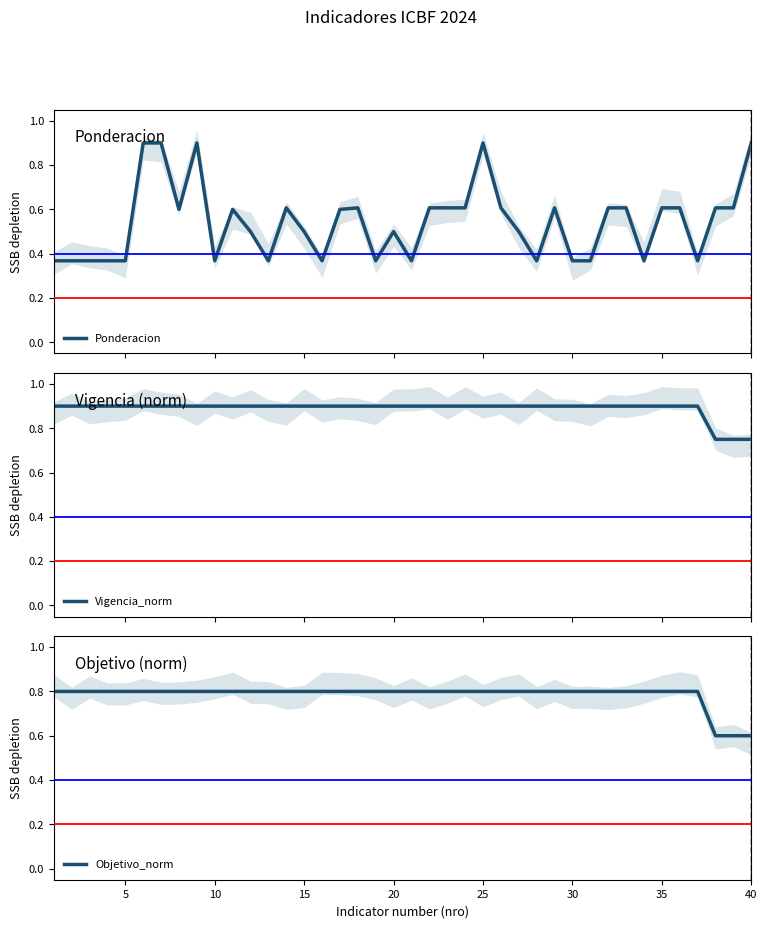

What is the lowest value of the Ponderacion series?

0.4